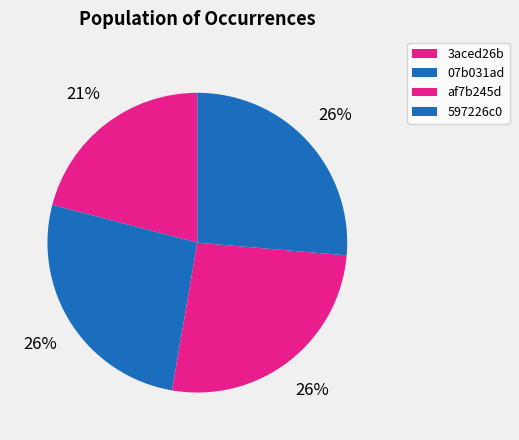

Is it true that af7b245d is 26% of the pie?

True